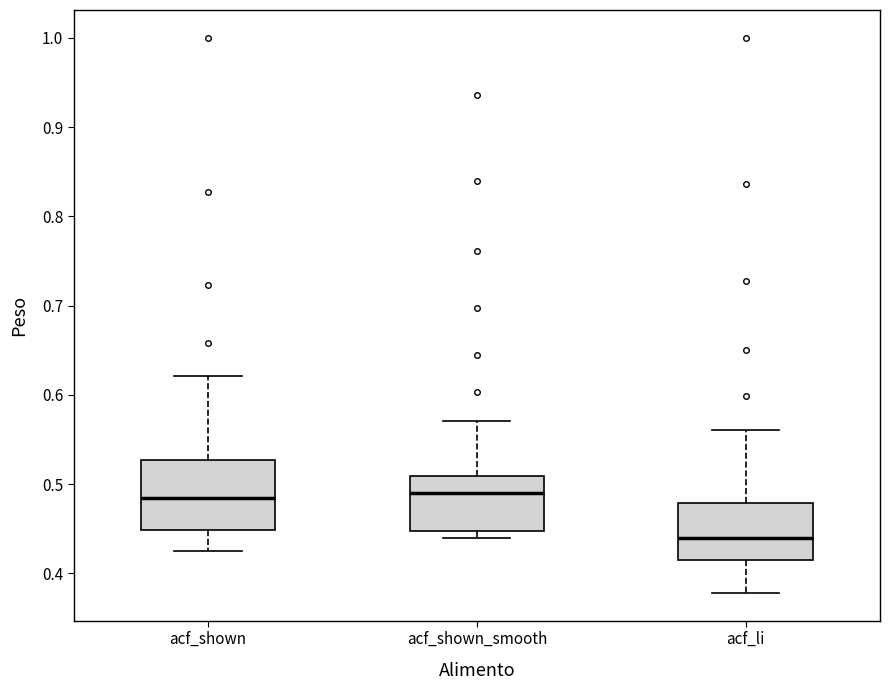

Which box is the tallest, from its lower edge to its upper edge?

acf_shown